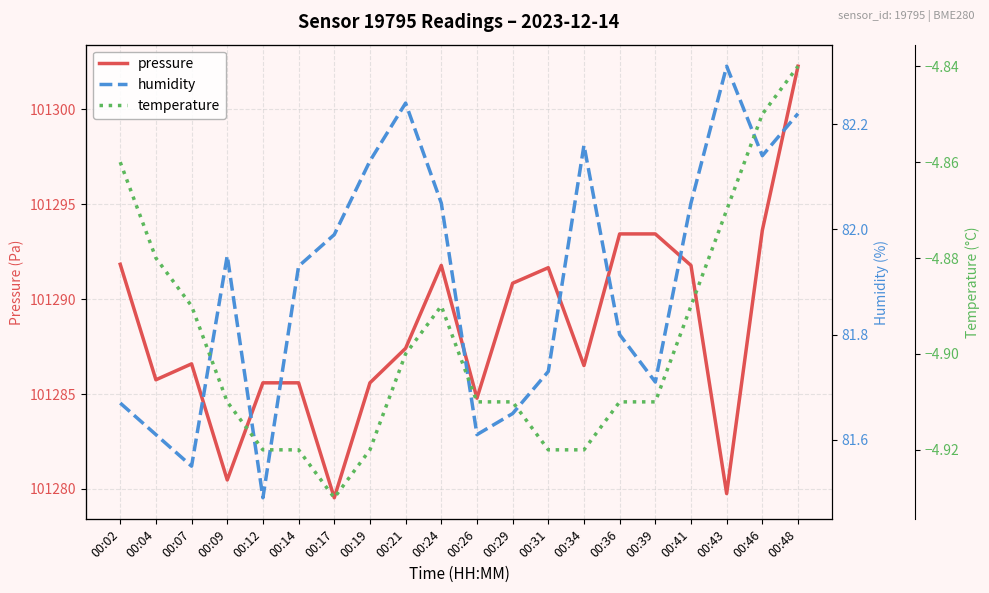

What is the spread (max minus min) of values at 00:26?

101289.7